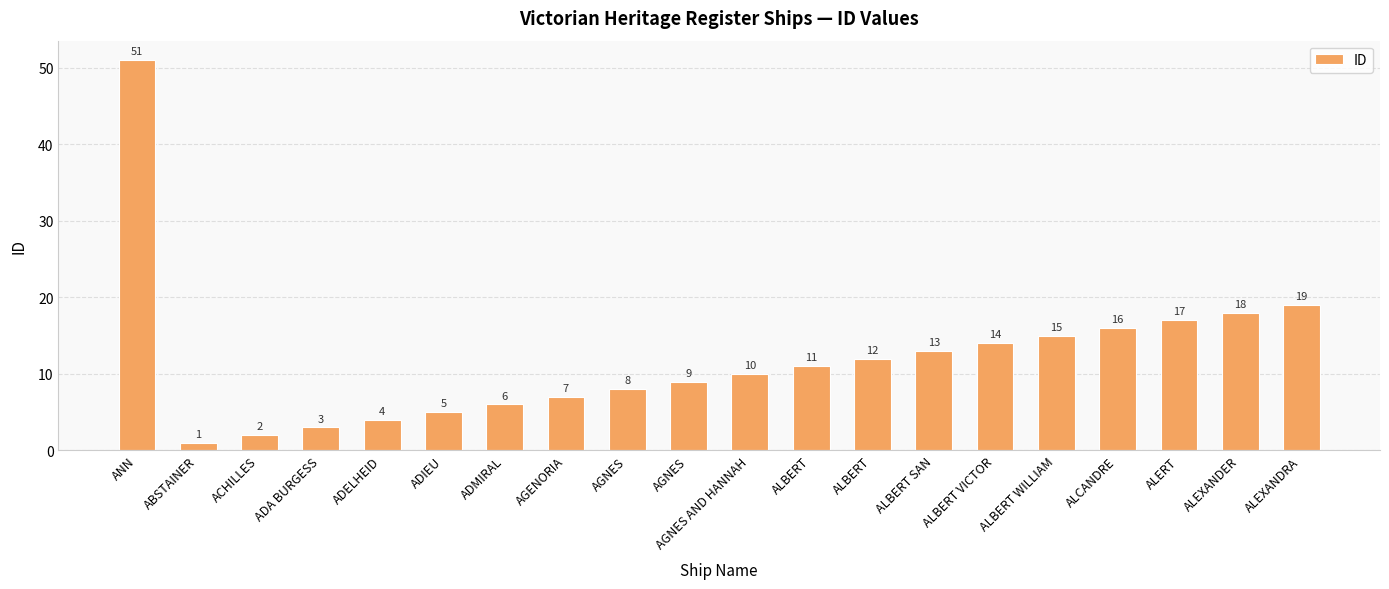

At which label does the data first exceed 11?

ANN